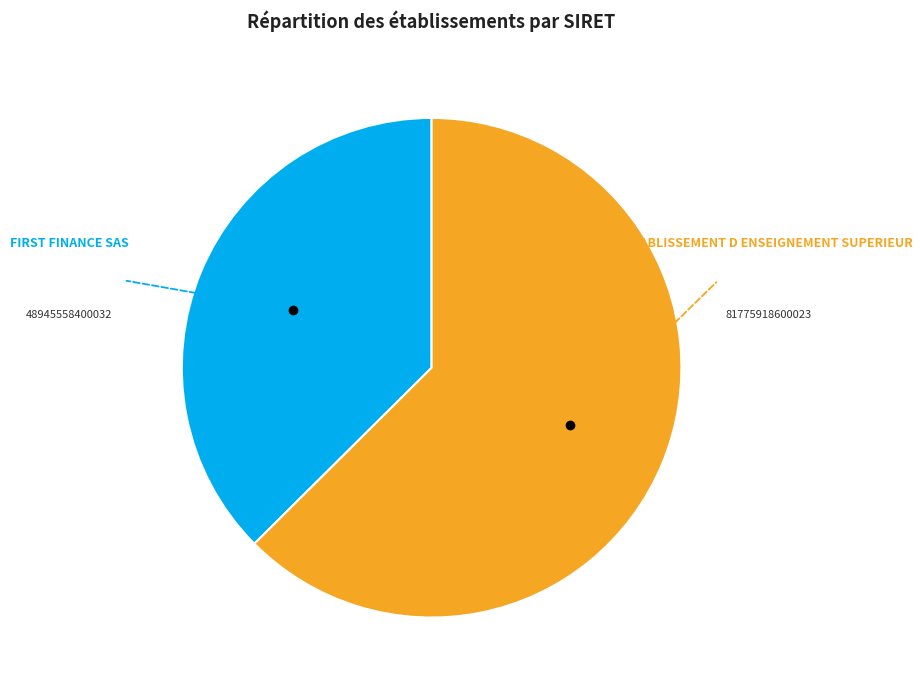

Is there a majority slice in this chart?

Yes